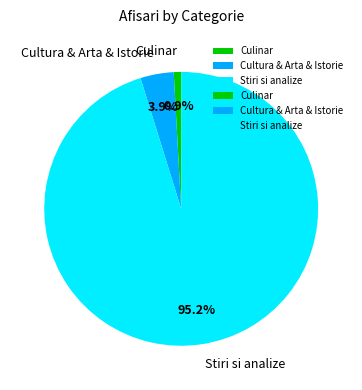

To the nearest percent, what portion does Cultura & Arta & Istorie represent?

4%